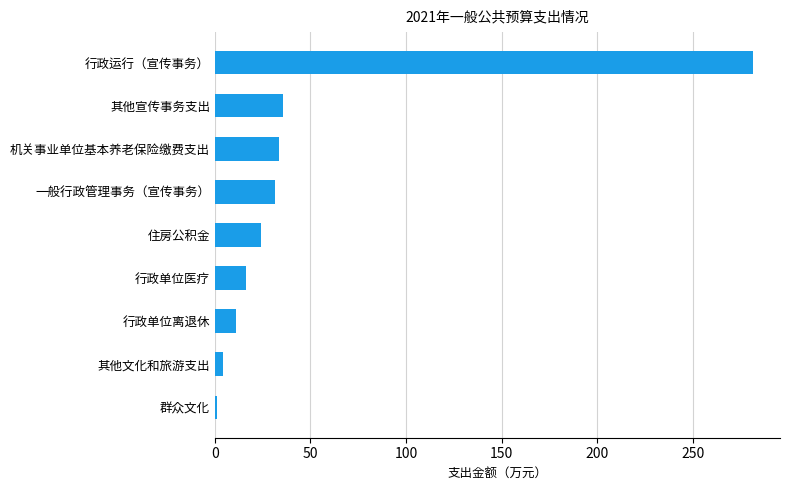

What is the sum of all values?

439.1